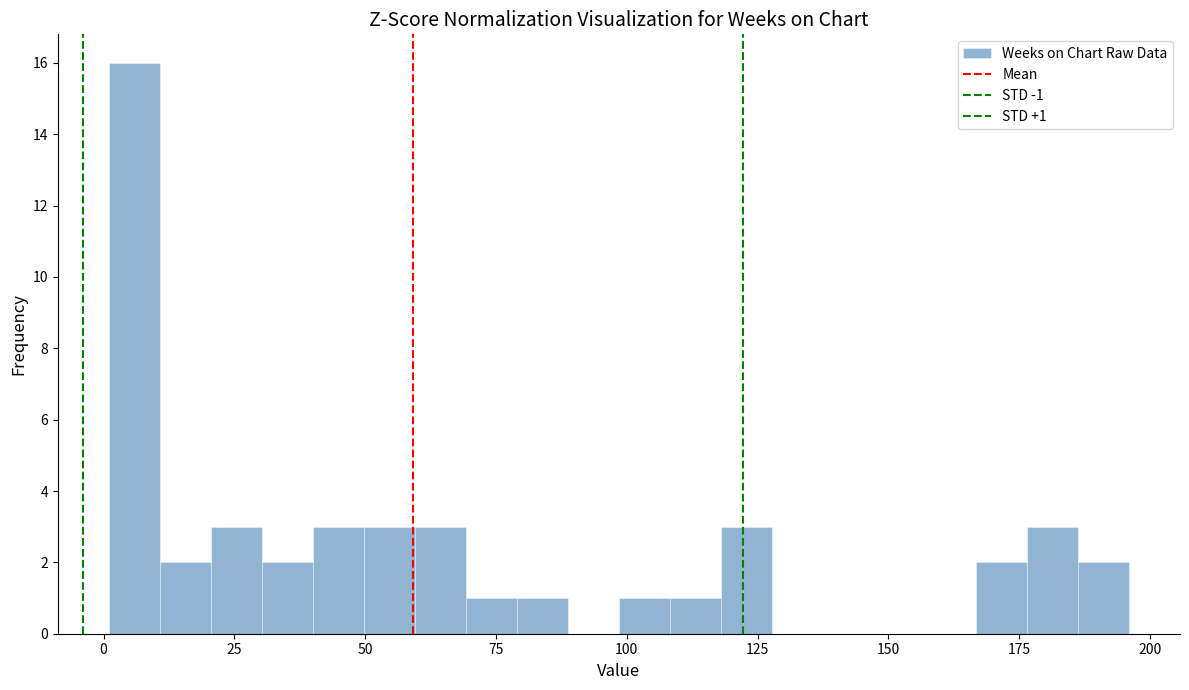

Around what value on the x-axis is the tallest bar? Give the approximate position of its centre, as read against the axis.

5